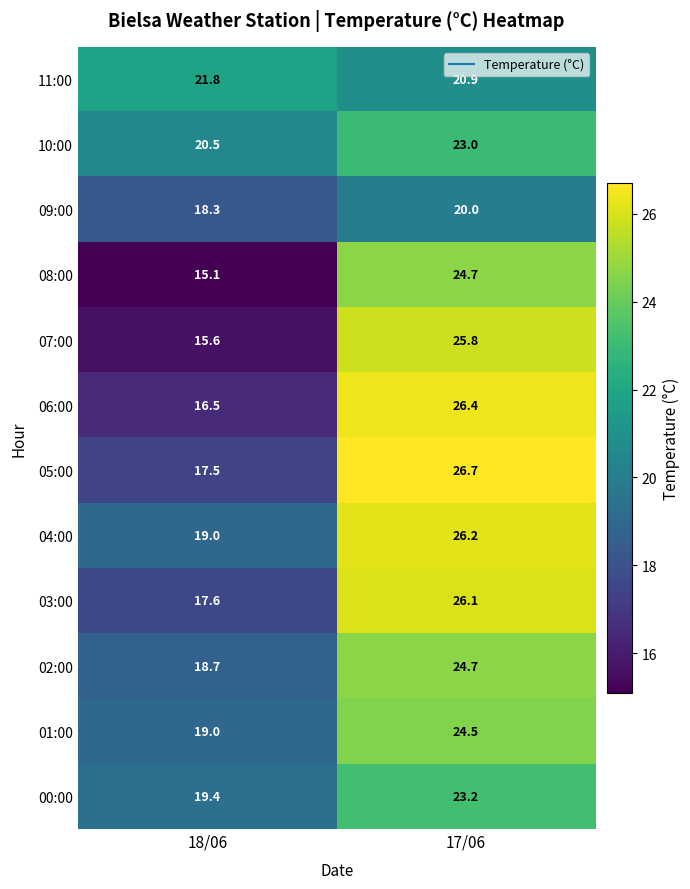

How many categories are shown in the chart?

2